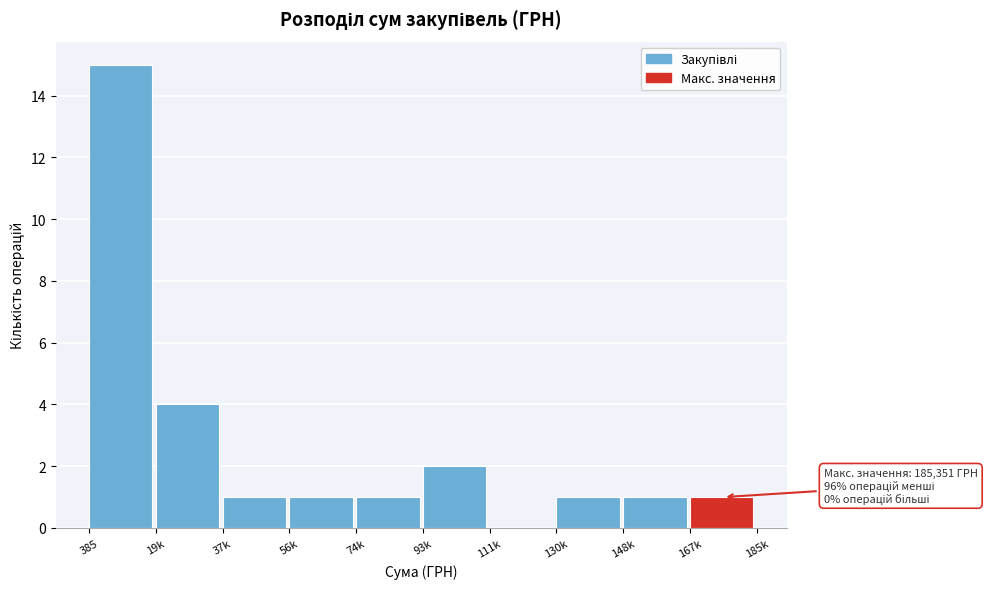

Reading right to left, list all the values displayed in this chart.

167k=1	148k=1	130k=1	111k=0	93k=2	74k=1	56k=1	37k=1	19k=4	385=15